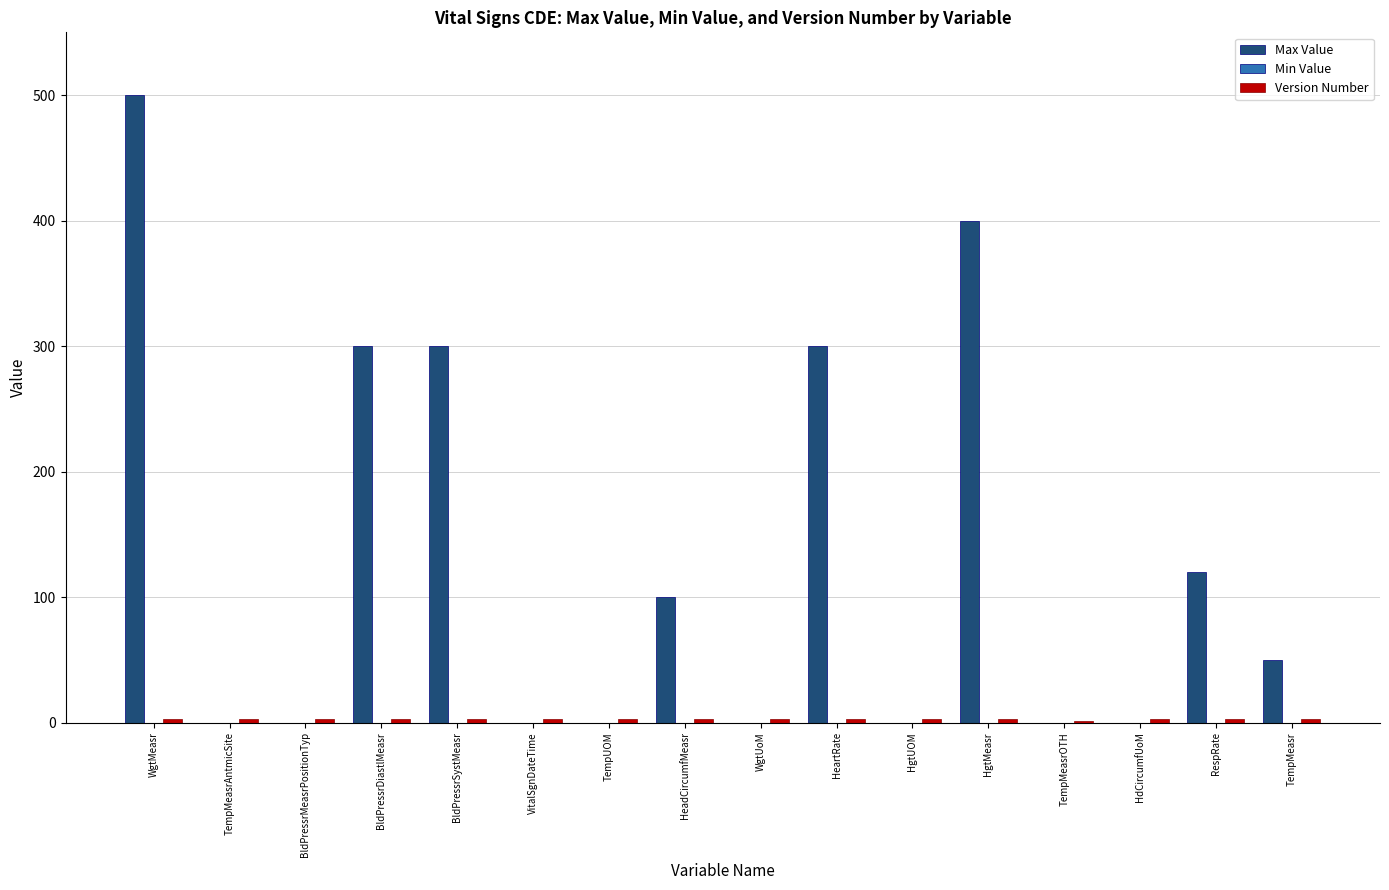

At which category is the sum across all series the highest?

WgtMeasr